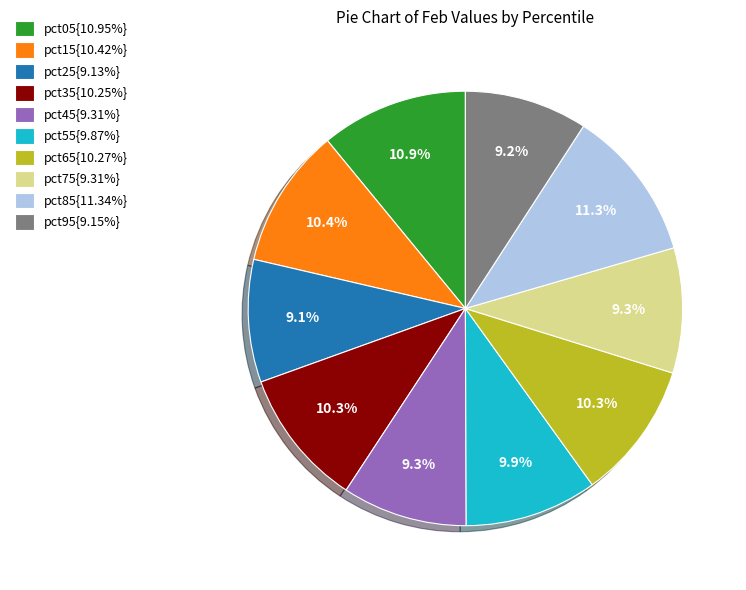

Does pct95{9.15%} represent more than half of the total?

No